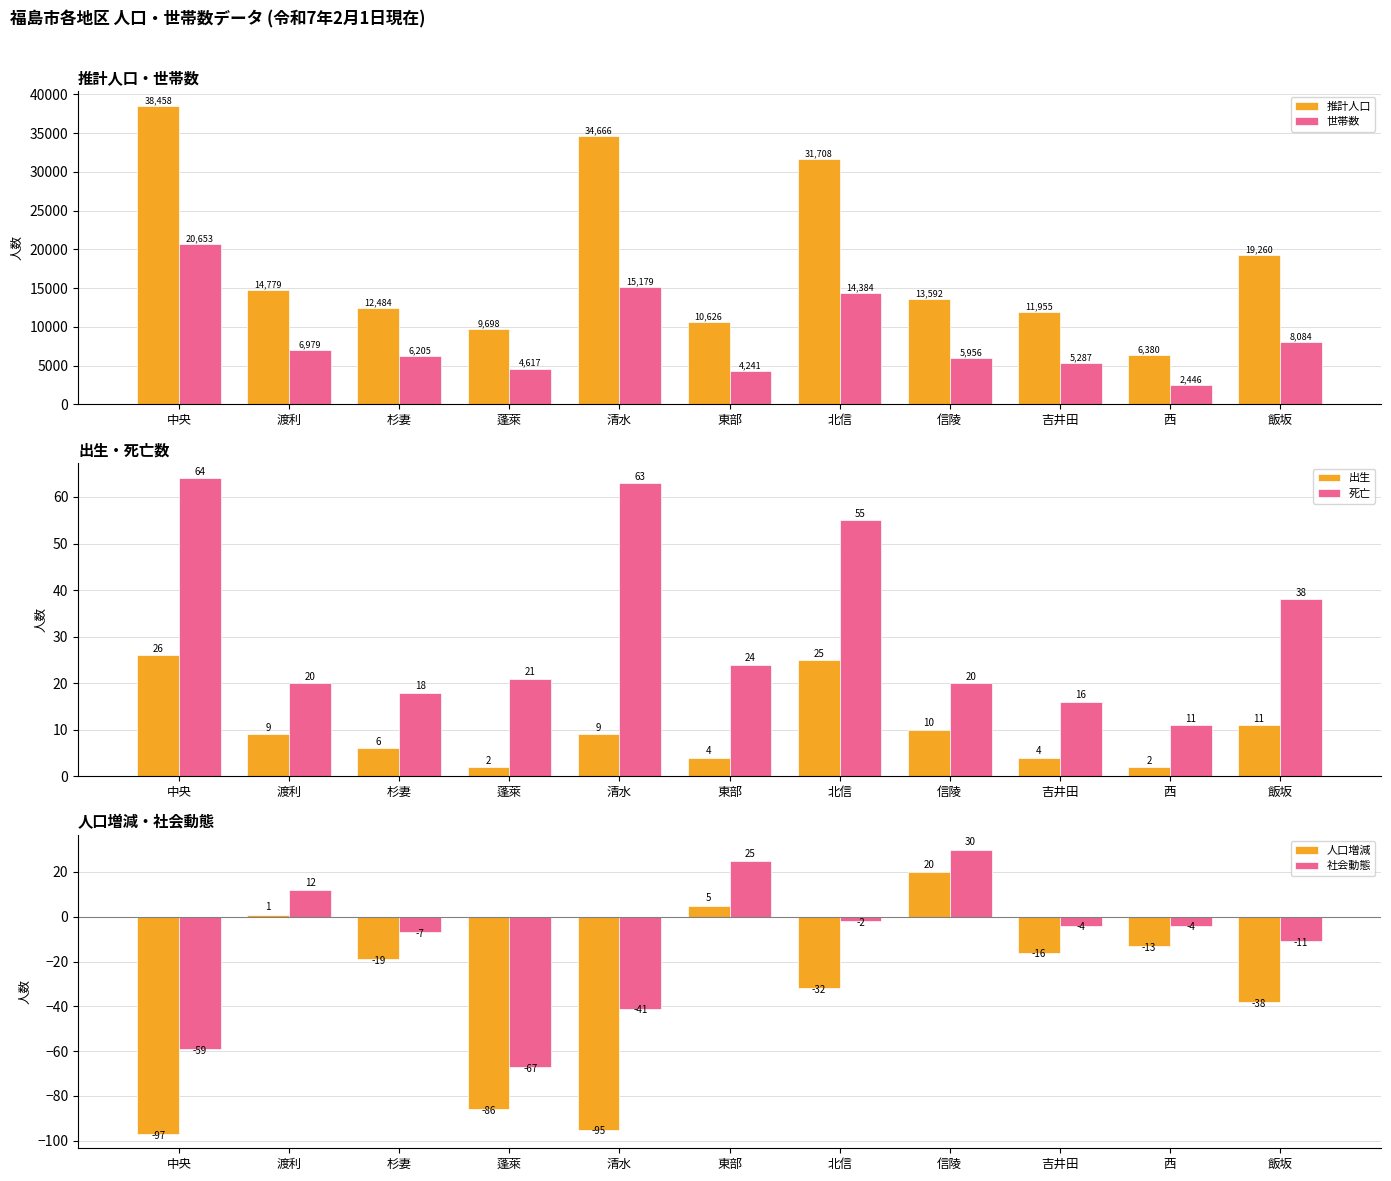

Rank the series at 渡利 from highest to lowest value.

推計人口, 世帯数, 死亡, 社会動態, 出生, 人口増減